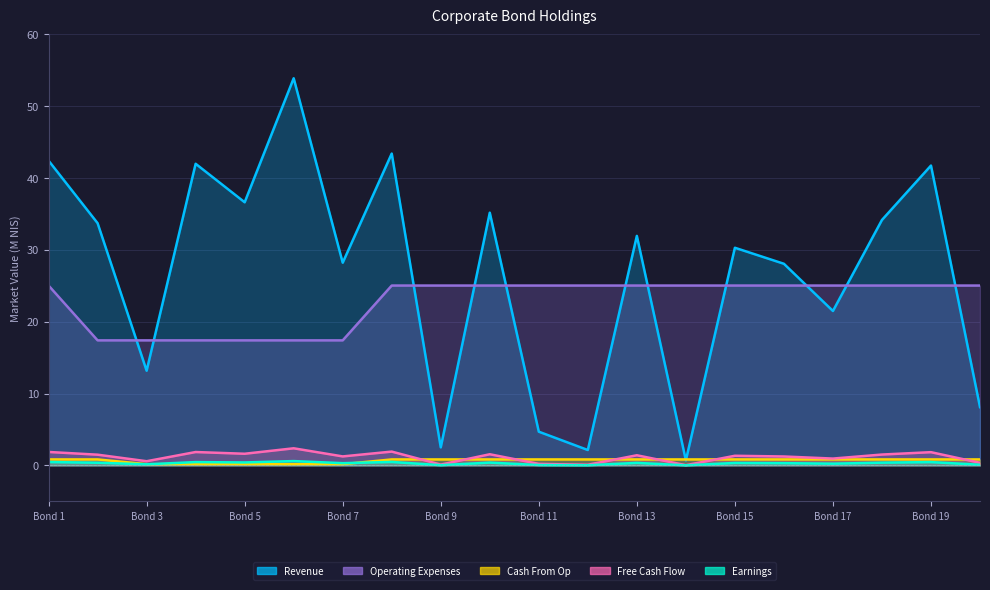

How many lines are shown in the chart?

5